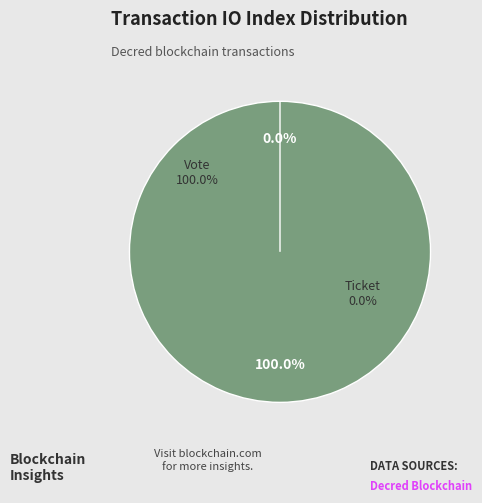

Rank the categories by value from lowest to highest.

Ticket (io_index=0), Vote (io_index=1)